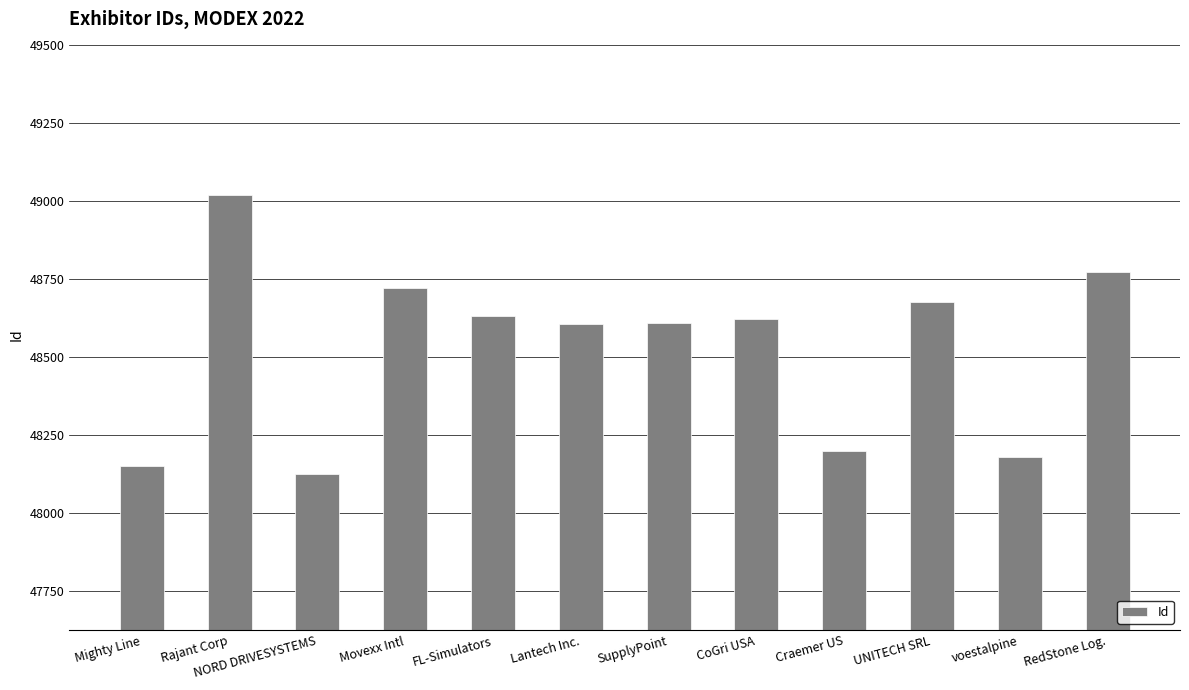

What is the approximate value at UNITECH SRL, to the nearest 10?

48680